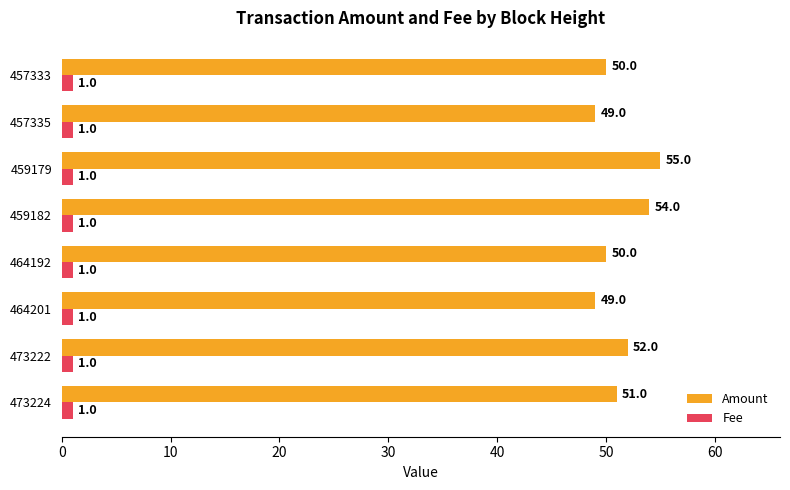

Count the number of categories in the chart.

8